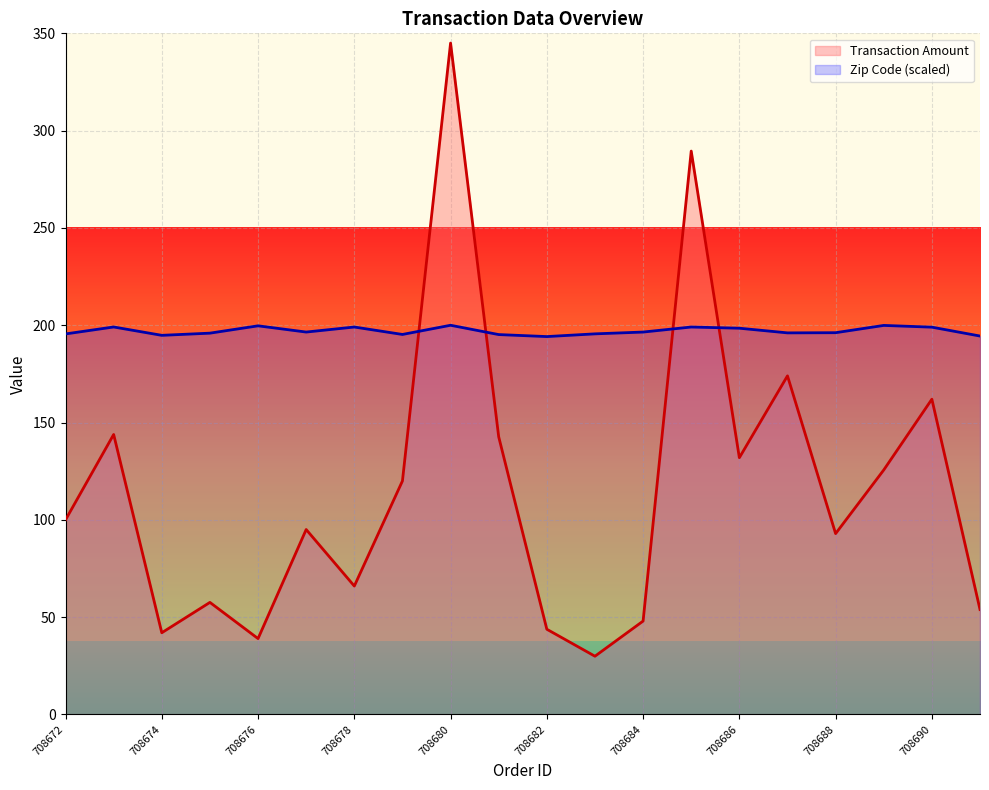

What is the difference between the Transaction Amount values at 19 and 13?

235.6